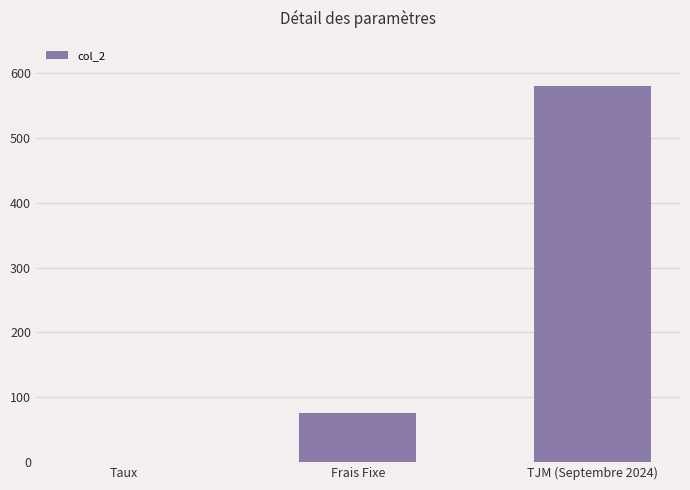

What is the maximum value shown in the chart?

580.0